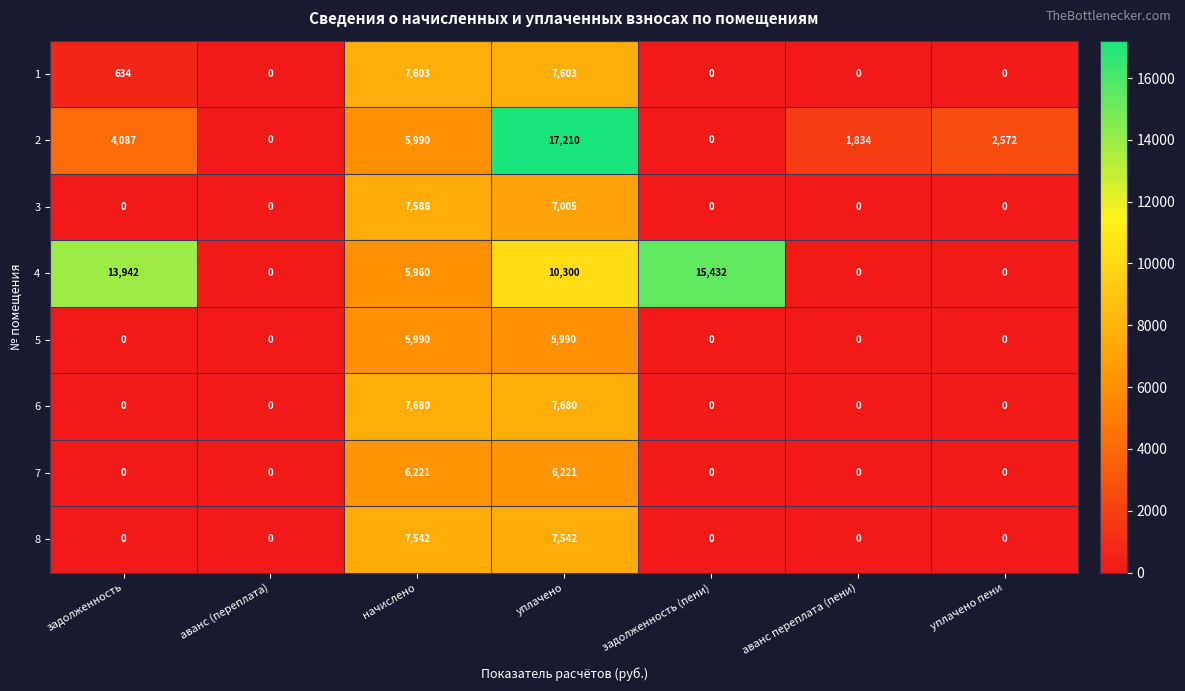

The value of 6 at аванс (переплата) is -4106. True or false?

False